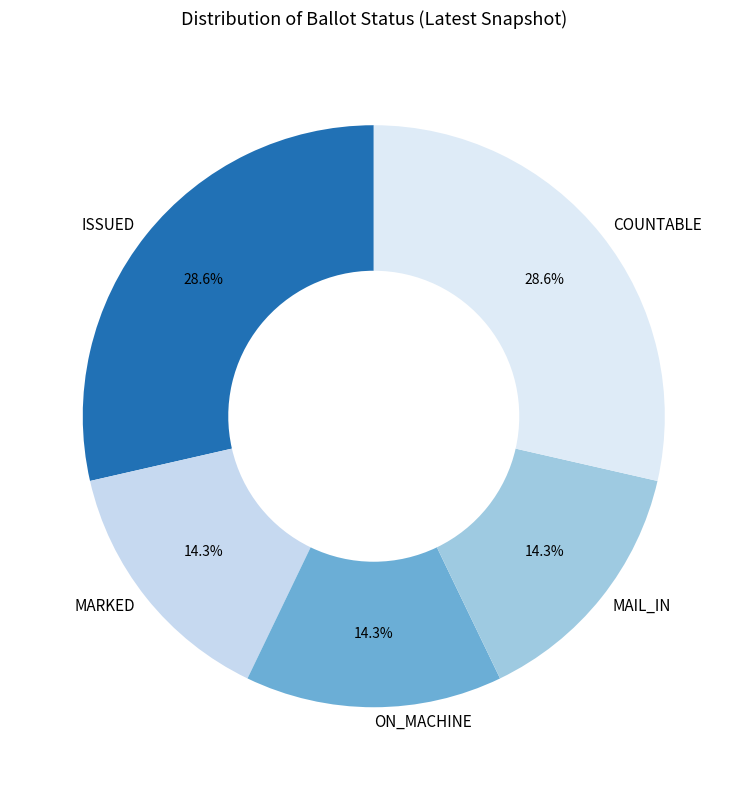

Which has a higher value, COUNTABLE or ON_MACHINE?

COUNTABLE